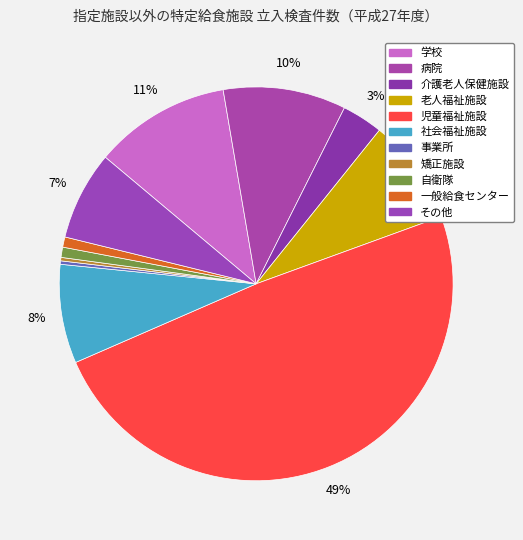

What is the change in value from 矯正施設 to その他?

+25